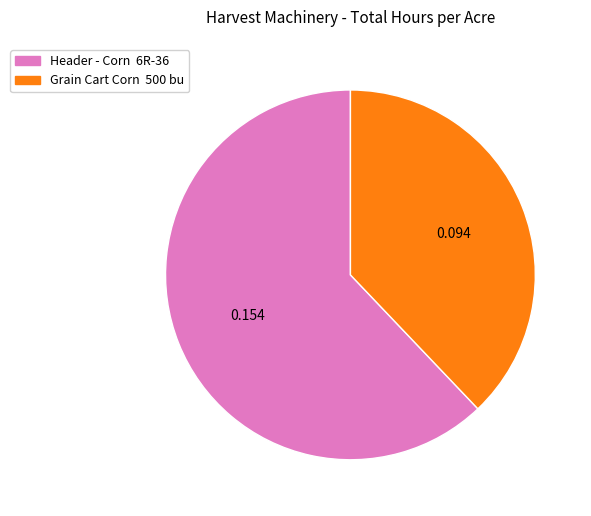

How many slices are in this pie chart?

2